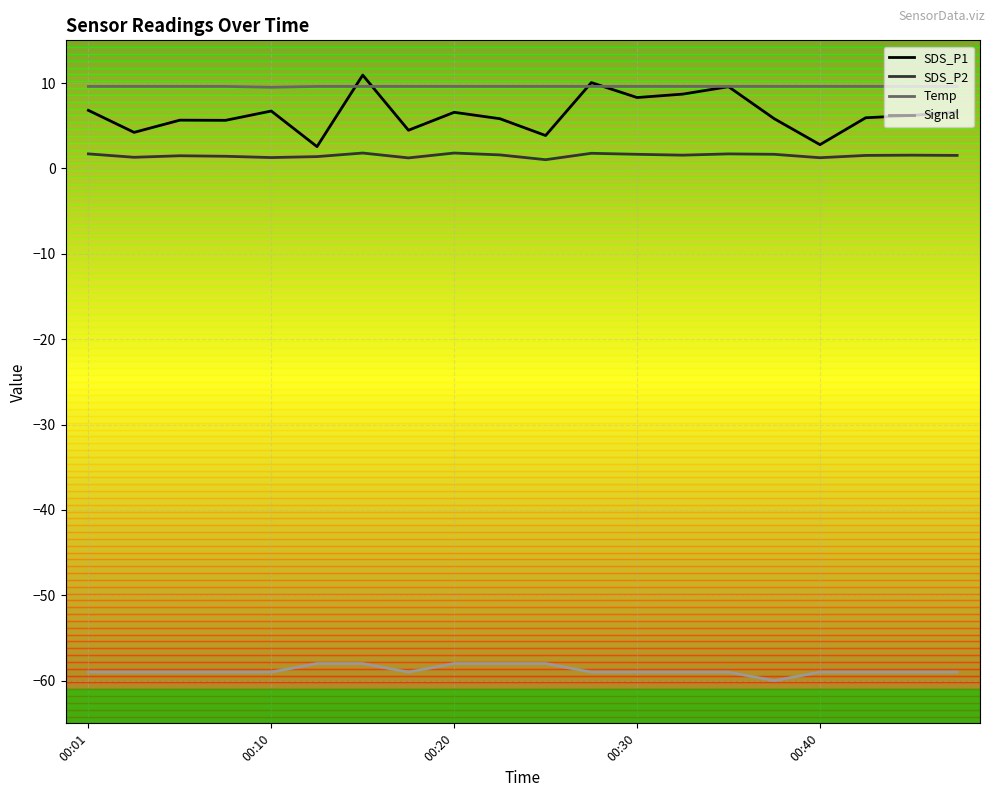

Which series has the largest total across all categories?

Temp